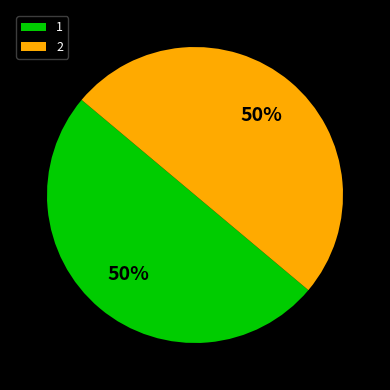

Is the sum of 1 and 2 greater than half?

Yes